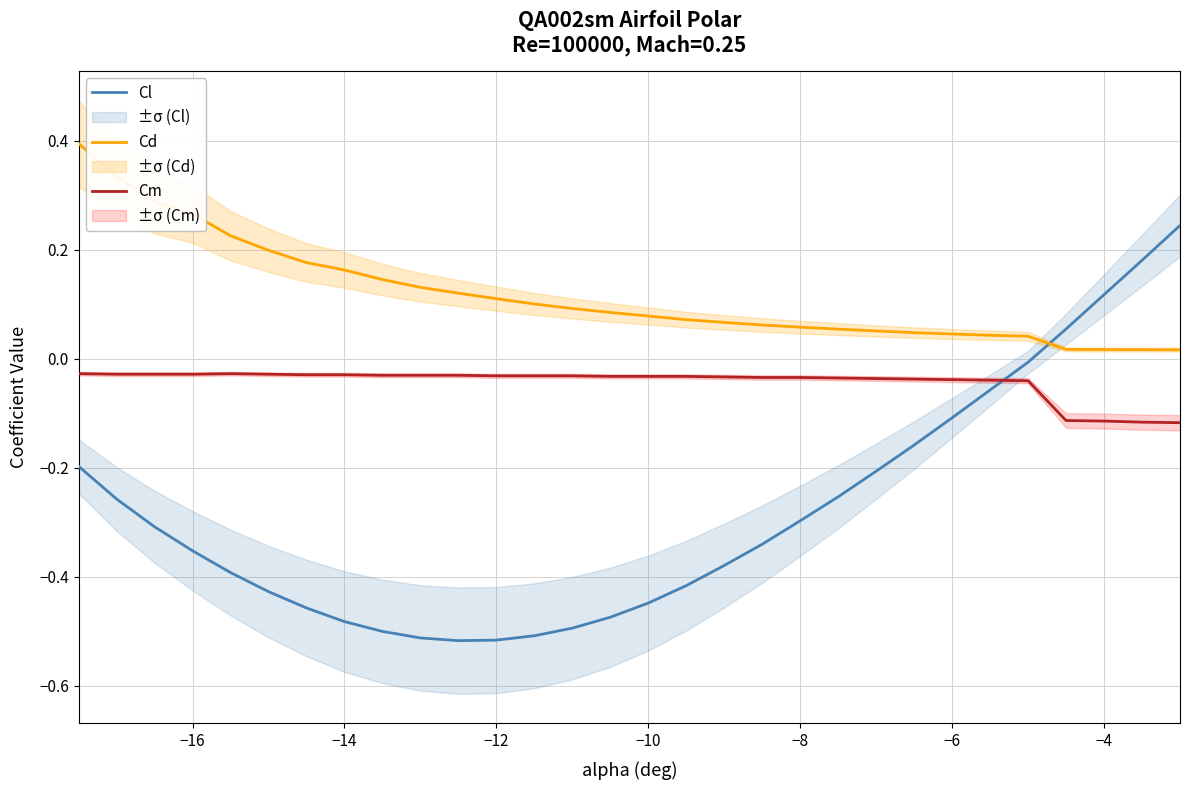

How many series are shown in this chart?

3